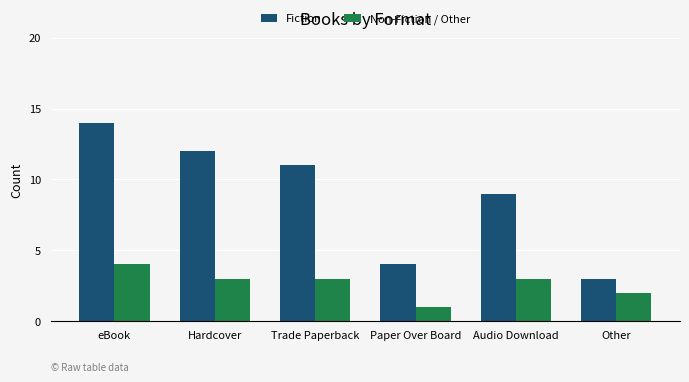

What is the label of the 1st bar from the left?

eBook